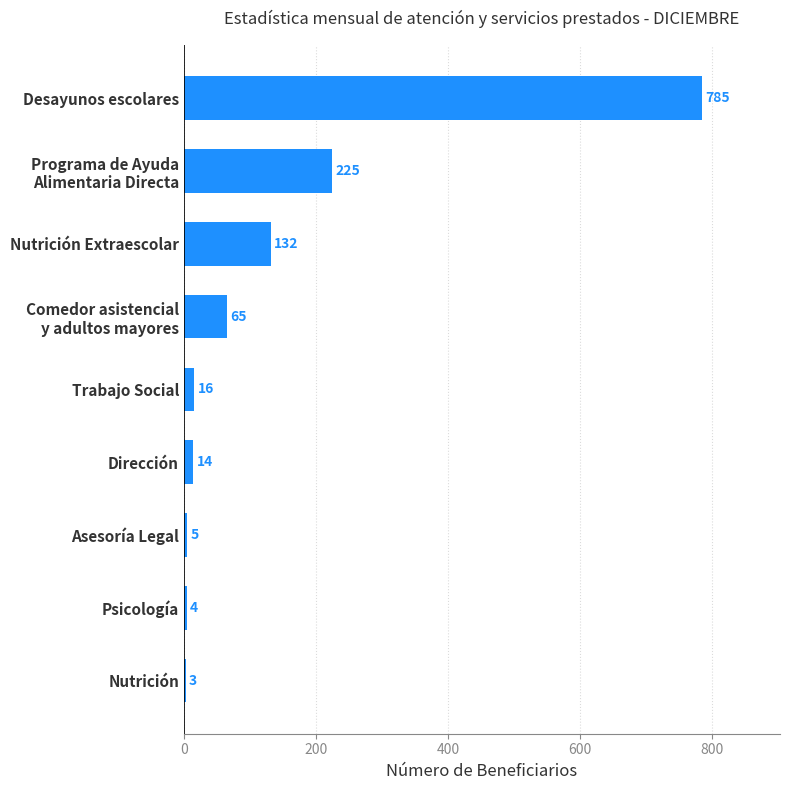

What is the average value?

139